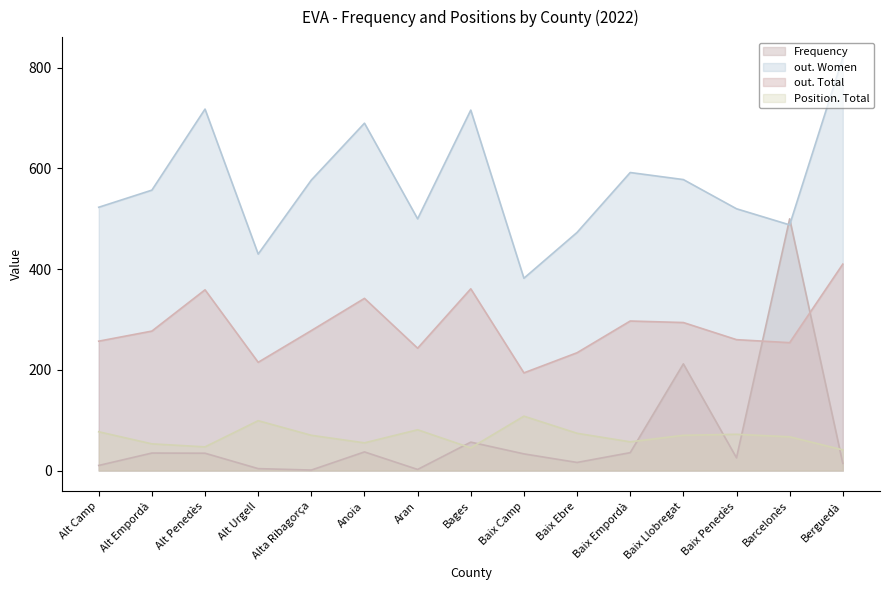

Reading left to right, list all the values displayed in this chart.

Frequency: 10.1	34.7	34.4	3.8	1.0	37.0	2.2	56.4	33.1	16.1	35.5	211.9	25.2	500.0	14.3
Position. Total: 77.0	53.0	47.0	99.0	70.0	55.0	81.0	45.0	108.0	74.0	57.0	70.0	72.0	67.0	41.0
out. Total: 257.0	277.0	359.0	215.0	278.0	342.0	243.0	361.0	194.0	234.0	297.0	294.0	260.0	254.0	410.0
out. Women: 523.0	557.0	718.0	430.0	577.0	690.0	500.0	716.0	382.0	473.0	592.0	578.0	520.0	488.0	820.0